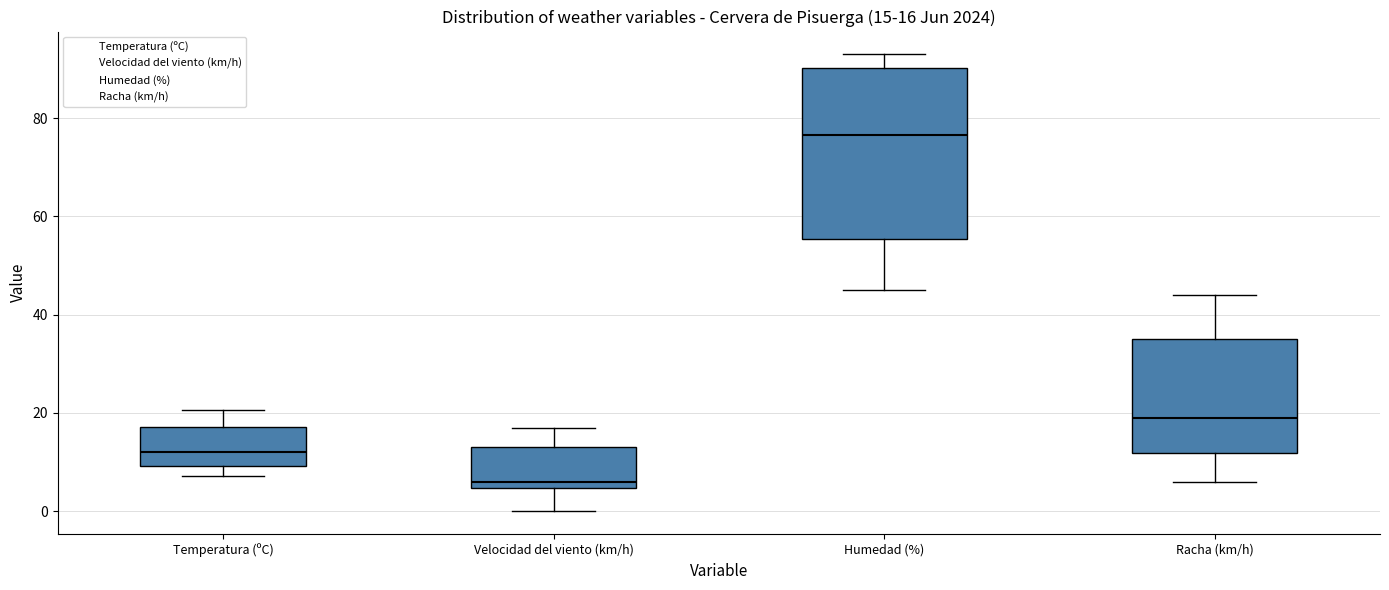

Comparing the boxes themselves (not the whiskers), which one is the tallest?

Humedad (%)